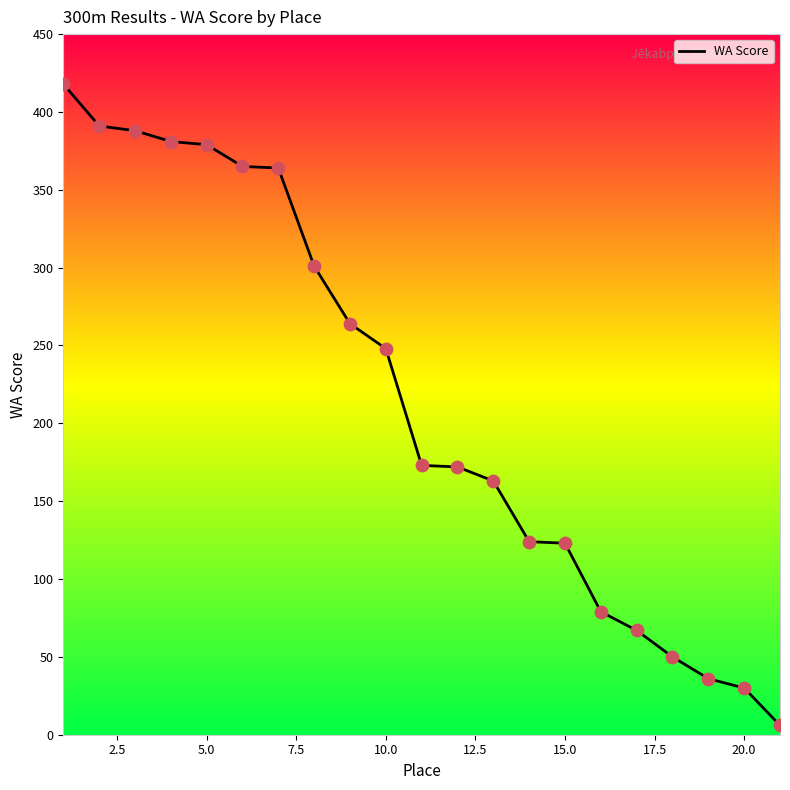

What is the ratio of the value at 19 to the value at 3?

0.1